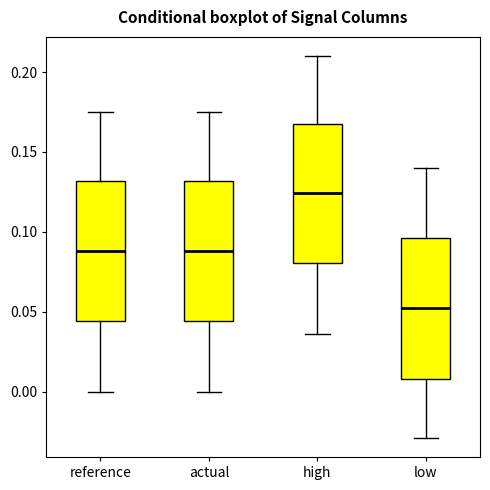

Reading left to right, transcribe this box plot: for each box, give where its median line is, the range the box spans, and where its two whiskers end, as read against the y-axis. The values are not printed on the chart, so give them approximately, as read against the axis.

reference: median 0.090, box 0.045 to 0.130, whiskers 0.000 to 0.175
actual: median 0.090, box 0.045 to 0.130, whiskers 0.000 to 0.175
high: median 0.125, box 0.080 to 0.165, whiskers 0.035 to 0.210
low: median 0.050, box 0.010 to 0.095, whiskers -0.030 to 0.140